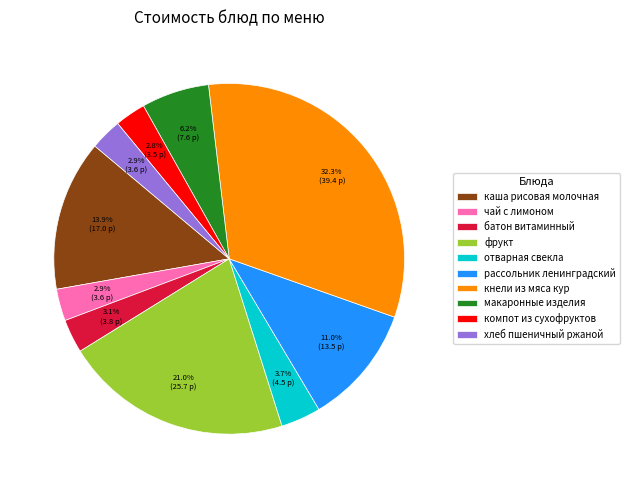

Which slice is the largest?

кнели из мяса кур